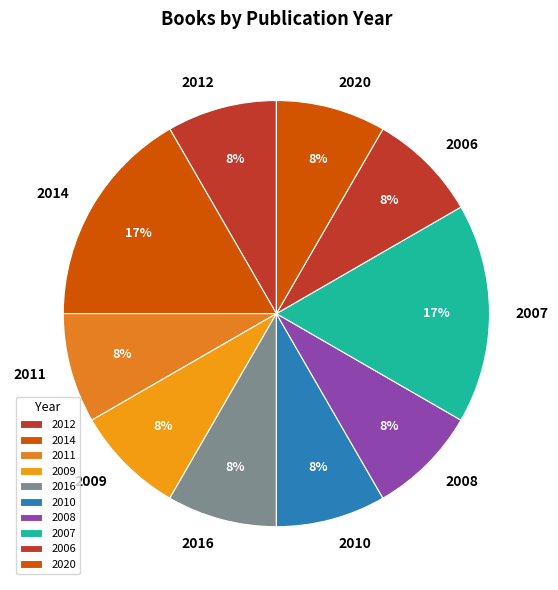

To the nearest percent, what is the average slice percentage?

10%